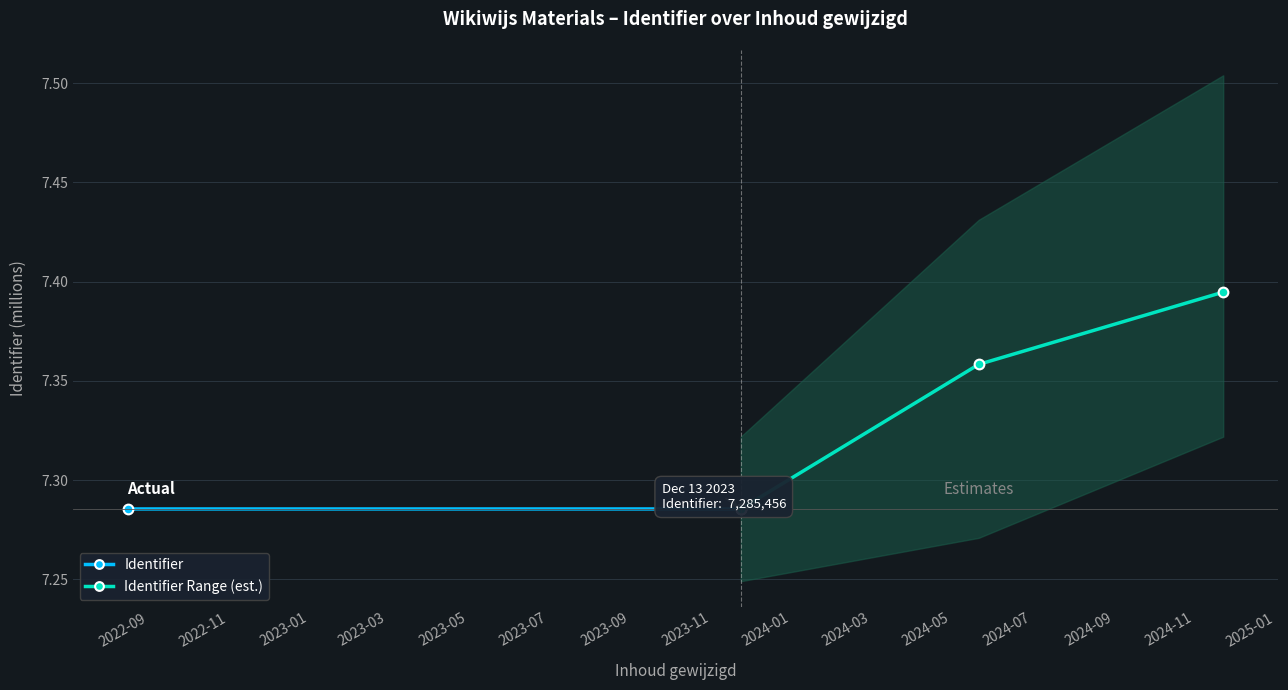

How many lines are shown in the chart?

2